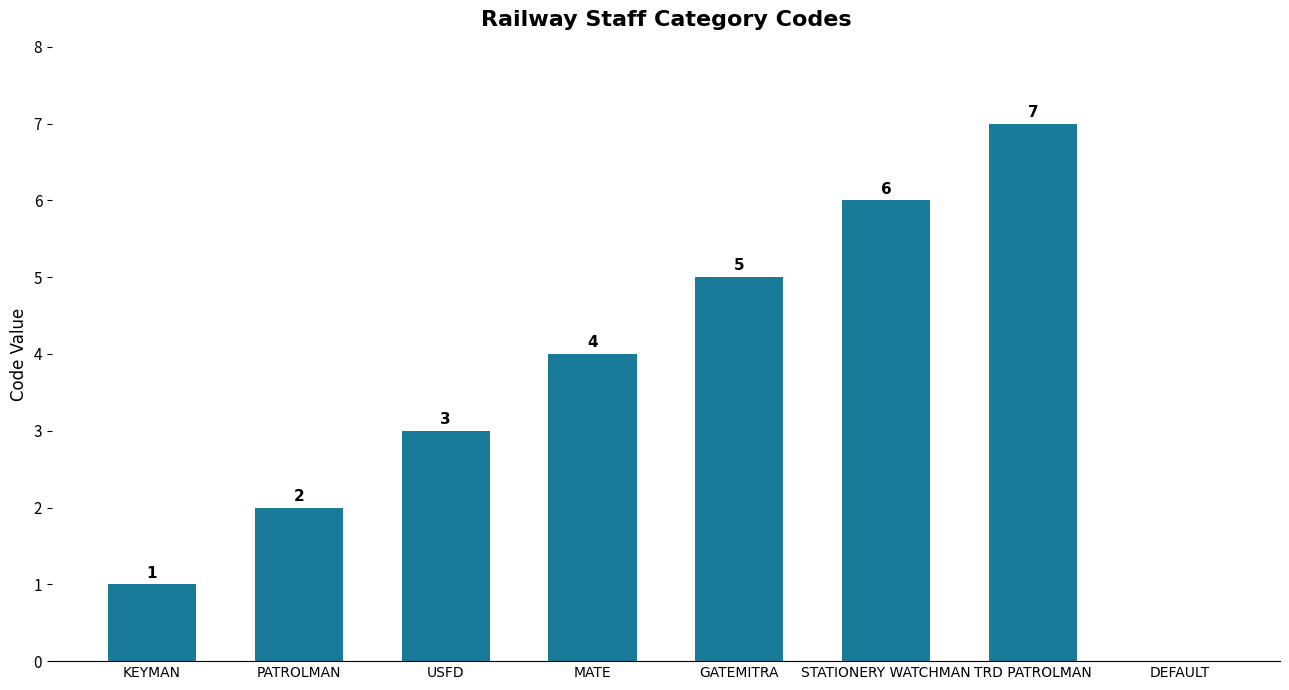

Reading left to right, transcribe all the data shown in this chart.

KEYMAN=1	PATROLMAN=2	USFD=3	MATE=4	GATEMITRA=5	STATIONERY WATCHMAN=6	TRD PATROLMAN=7	DEFAULT=0